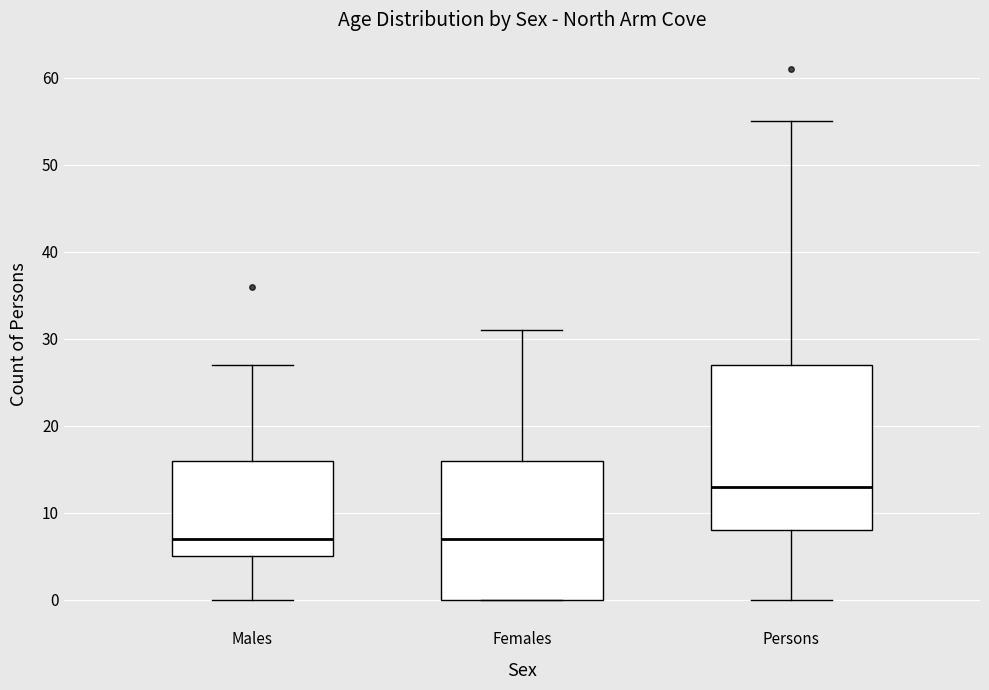

Reading left to right, transcribe this box plot: for each box, give where its median line is, the range the box spans, and where its two whiskers end, as read against the y-axis. The values are not printed on the chart, so give them approximately, as read against the axis.

Males: median 7, box 5 to 16, whiskers 0 to 27
Females: median 7, box 0 to 16, whiskers 0 to 31
Persons: median 13, box 8 to 27, whiskers 0 to 55